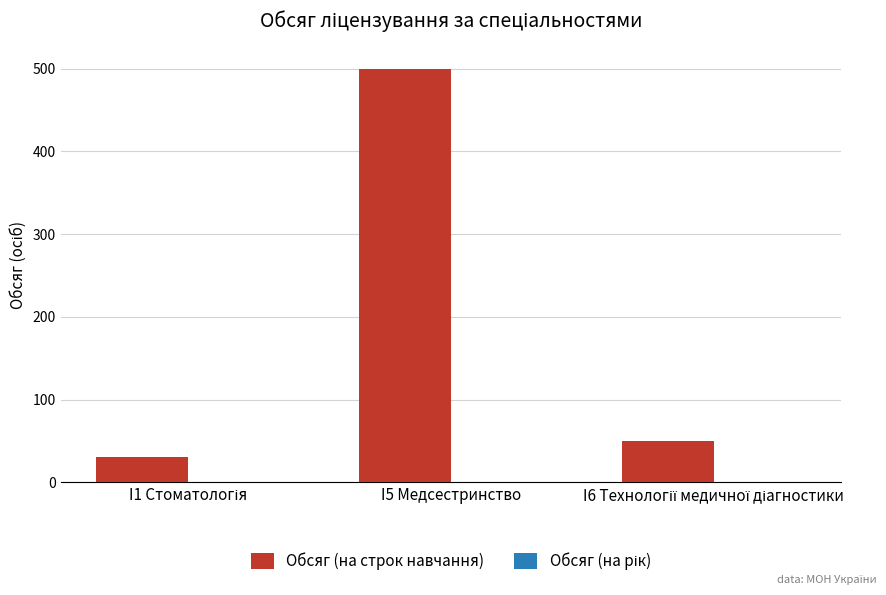

Is it true that the value at I5 Медсестринство is 154?

False